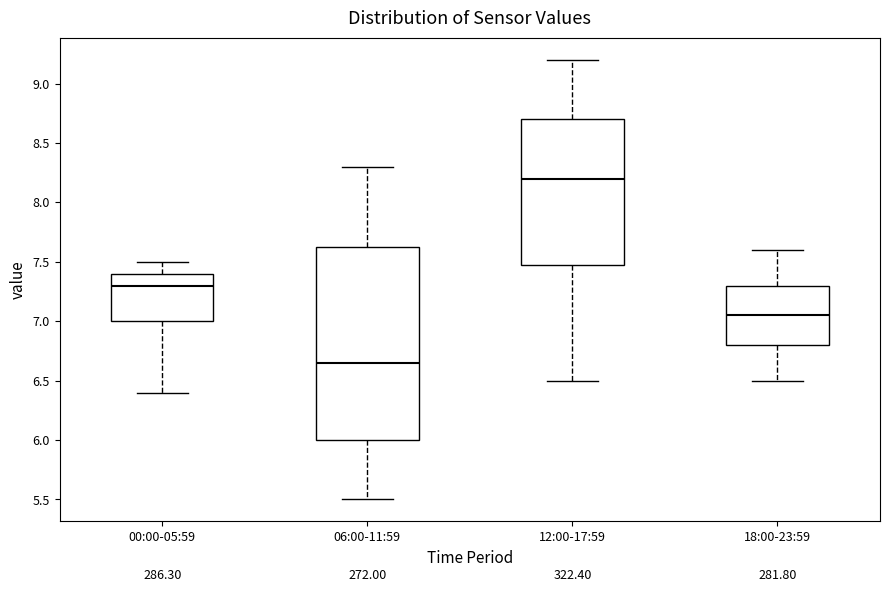

Reading left to right, transcribe this box plot: for each box, give where its median line is, the range the box spans, and where its two whiskers end, as read against the y-axis. The values are not printed on the chart, so give them approximately, as read against the axis.

00:00-05:59: median 7.30, box 7.00 to 7.40, whiskers 6.40 to 7.50
06:00-11:59: median 6.65, box 6.00 to 7.65, whiskers 5.50 to 8.30
12:00-17:59: median 8.20, box 7.50 to 8.70, whiskers 6.50 to 9.20
18:00-23:59: median 7.05, box 6.80 to 7.30, whiskers 6.50 to 7.60